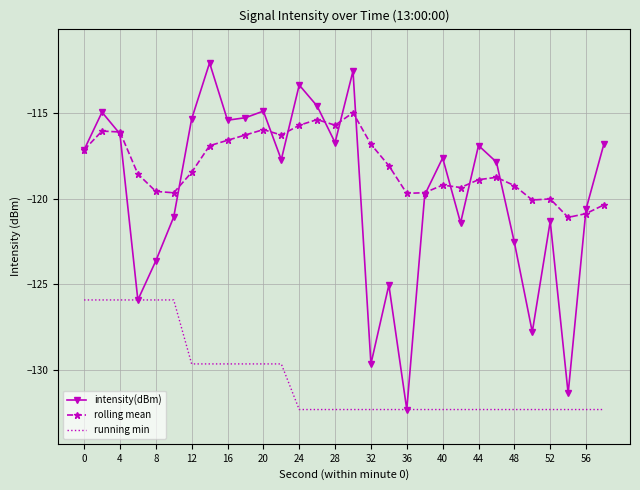

What is the maximum value for rolling mean?

-115.0